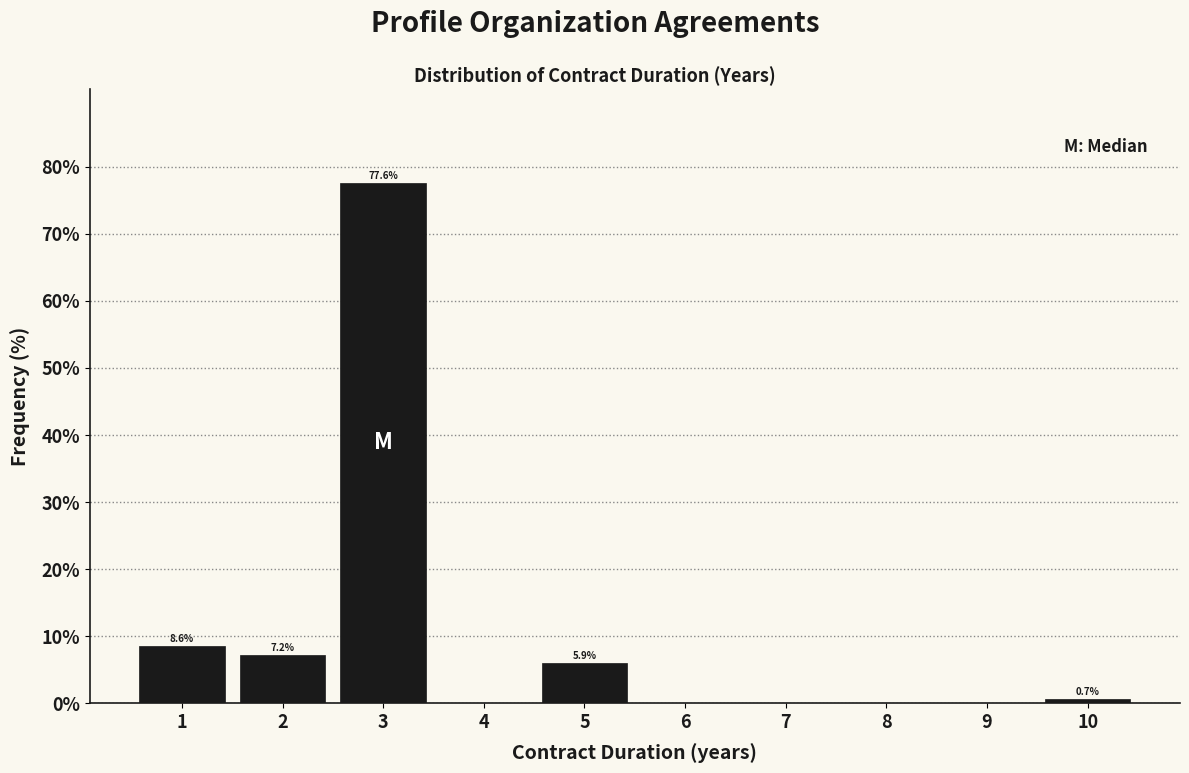

What is the greatest value displayed?

77.6